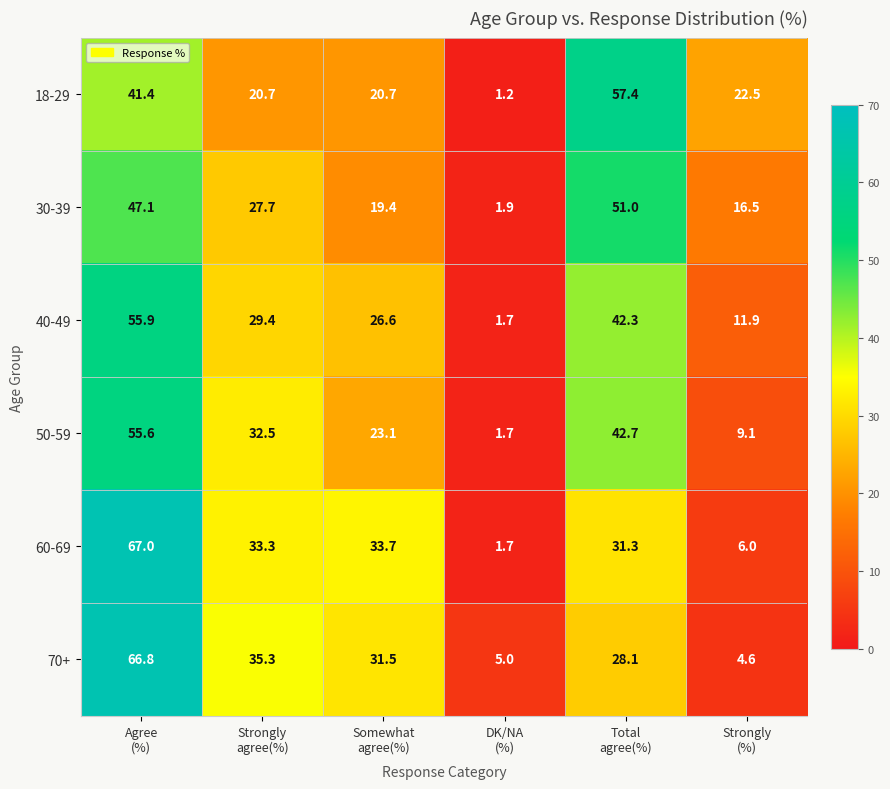

Which category has the lowest value across all series?

DK/NA
(%)